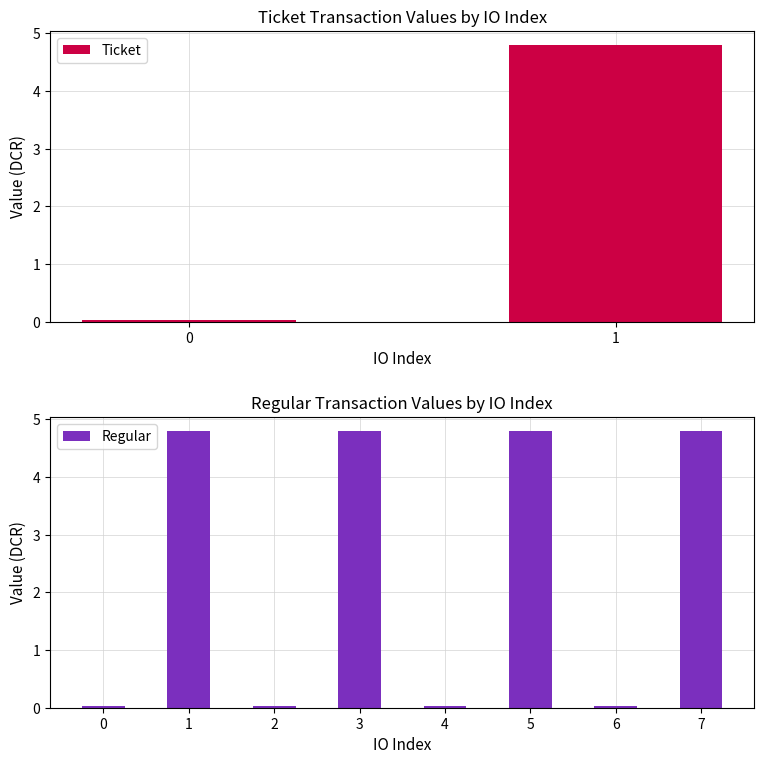

What is the difference between the maximum and minimum values in the Ticket series?

4.8